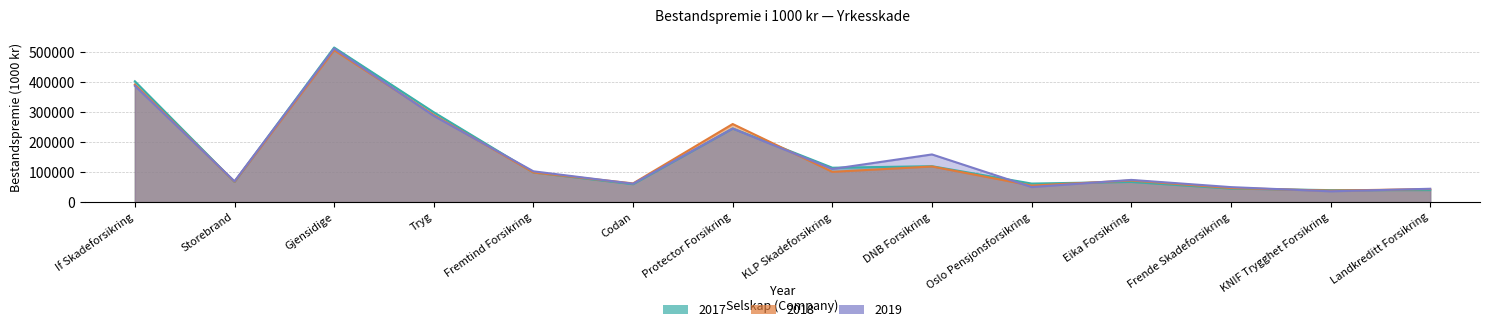

True or false: 2019 has more than 2 interior local peaks.

True